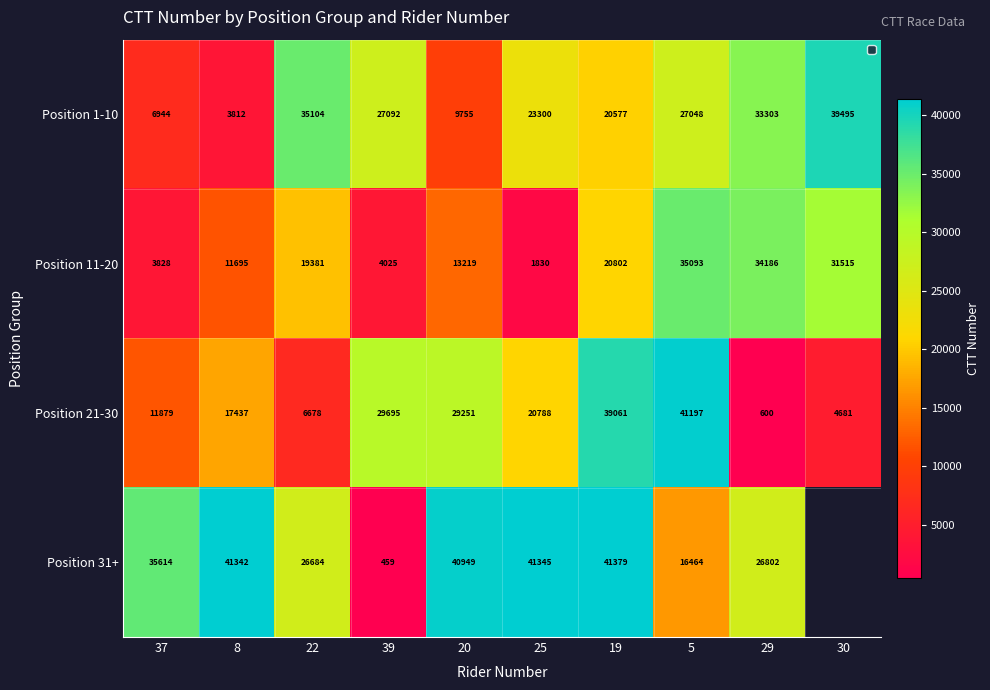

At how many categories does at least one series exceed 21481?

10